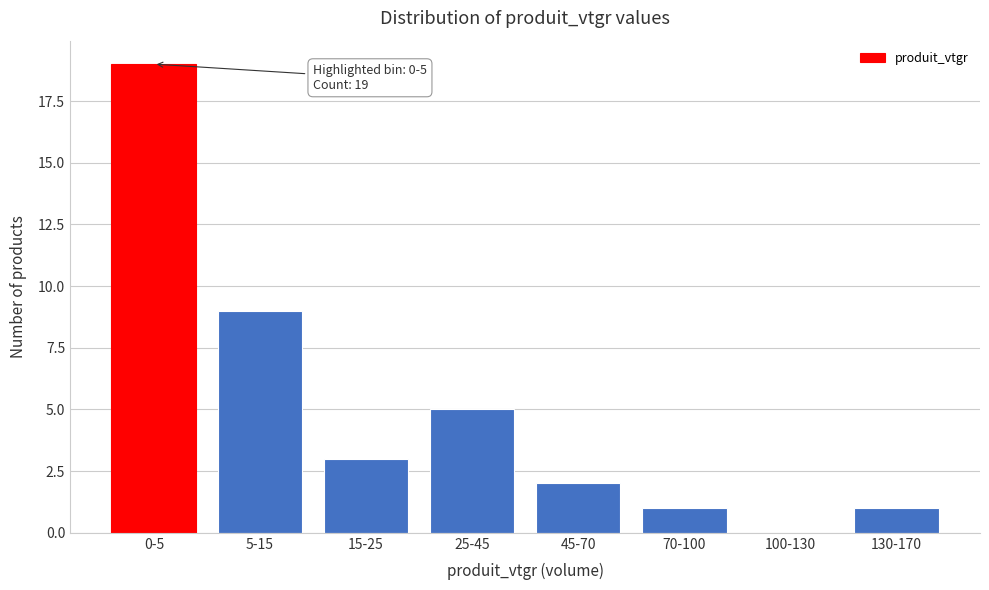

Reading right to left, list all the values displayed in this chart.

130-170=1	100-130=0	70-100=1	45-70=2	25-45=5	15-25=3	5-15=9	0-5=19